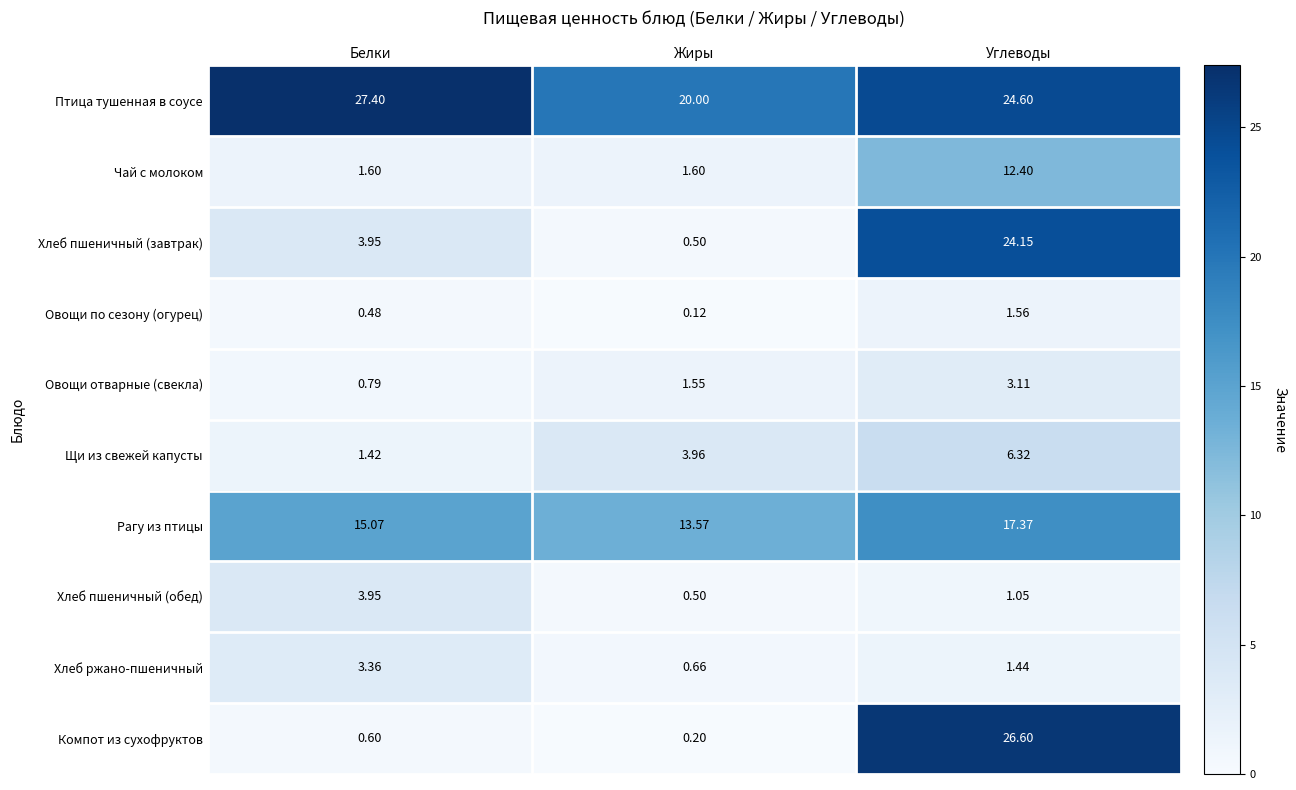

List the labels in order of Птица тушенная в соусе value, largest first.

Белки, Углеводы, Жиры